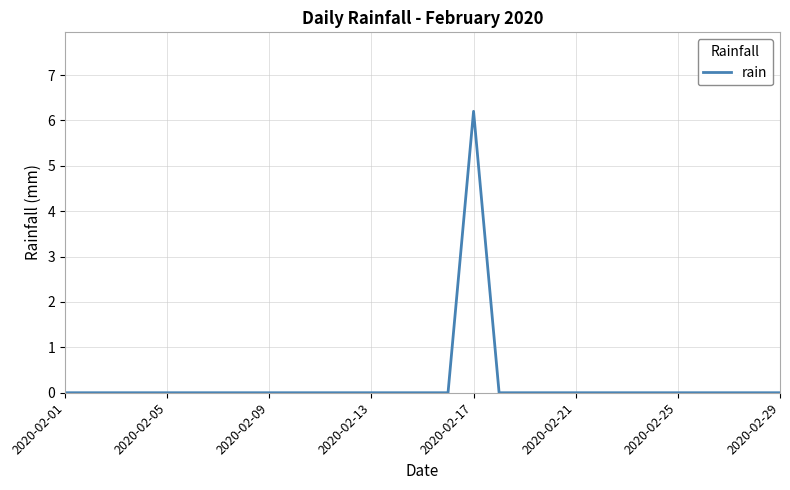

What is the difference between the maximum and minimum values?

6.2